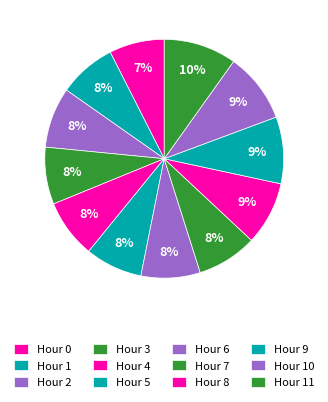

How many slices are in this pie chart?

12